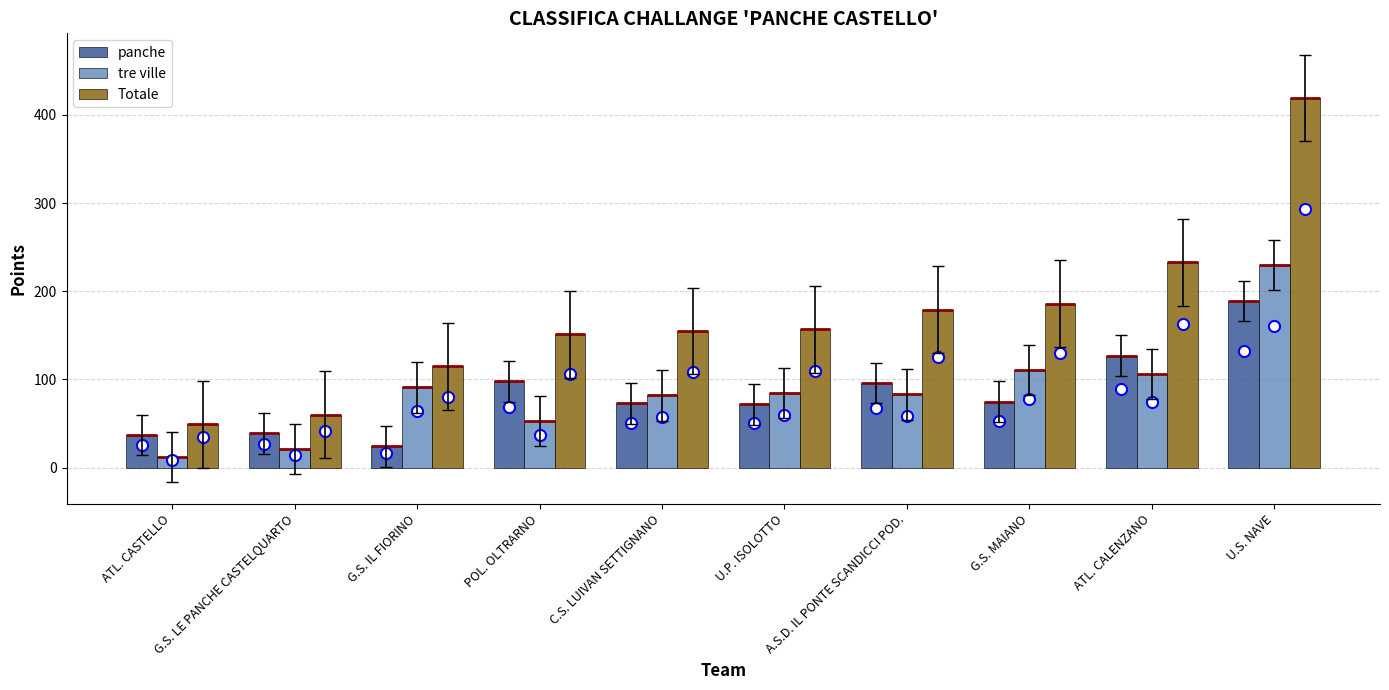

What is the total value across all series at ATL. CASTELLO?

98